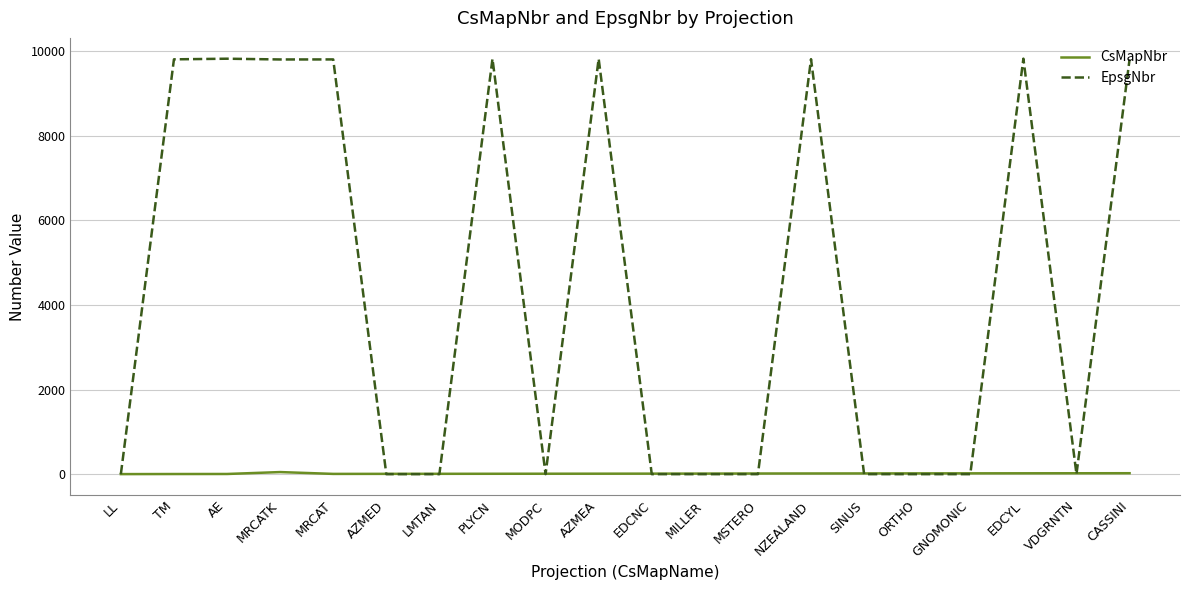

Rank the series by their maximum value, from lowest to highest.

CsMapNbr, EpsgNbr